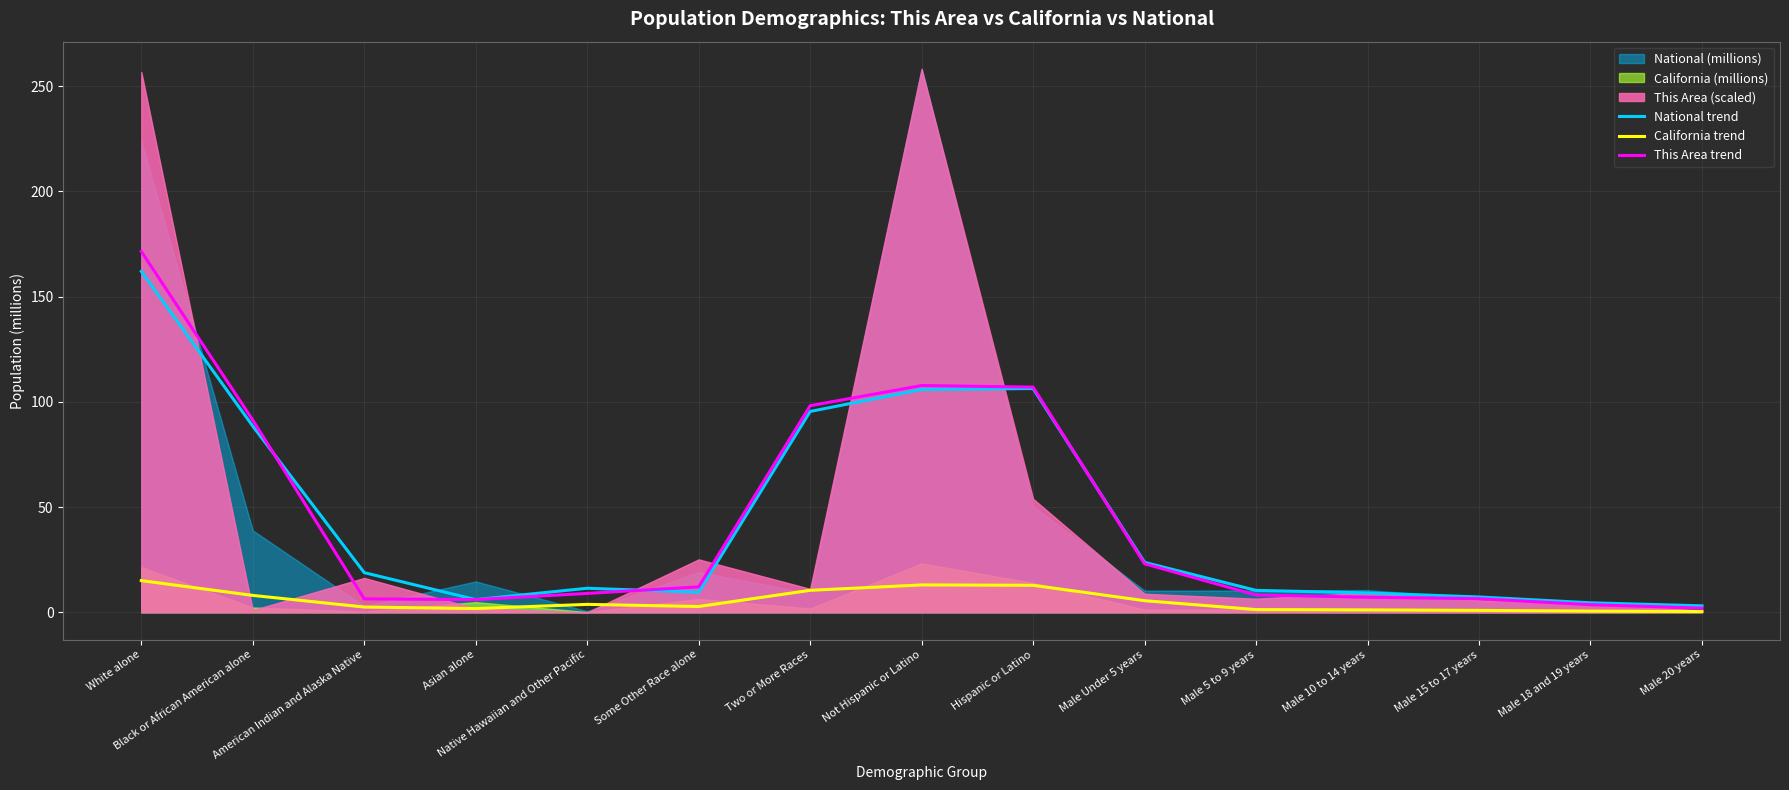

What is the highest value of the National trend series?

162.0